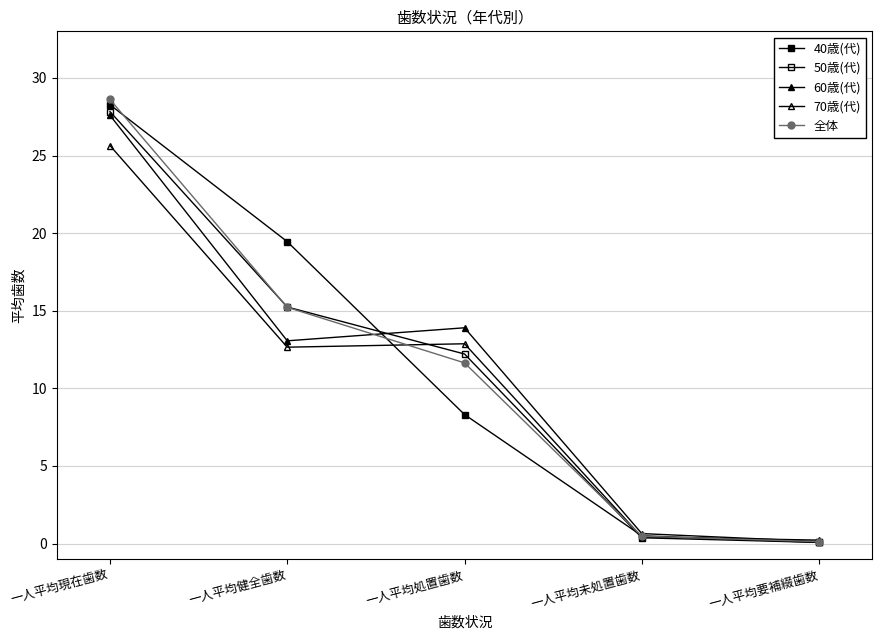

True or false: 60歳(代) has a value of 0.6 at 一人平均未処置歯数.

True